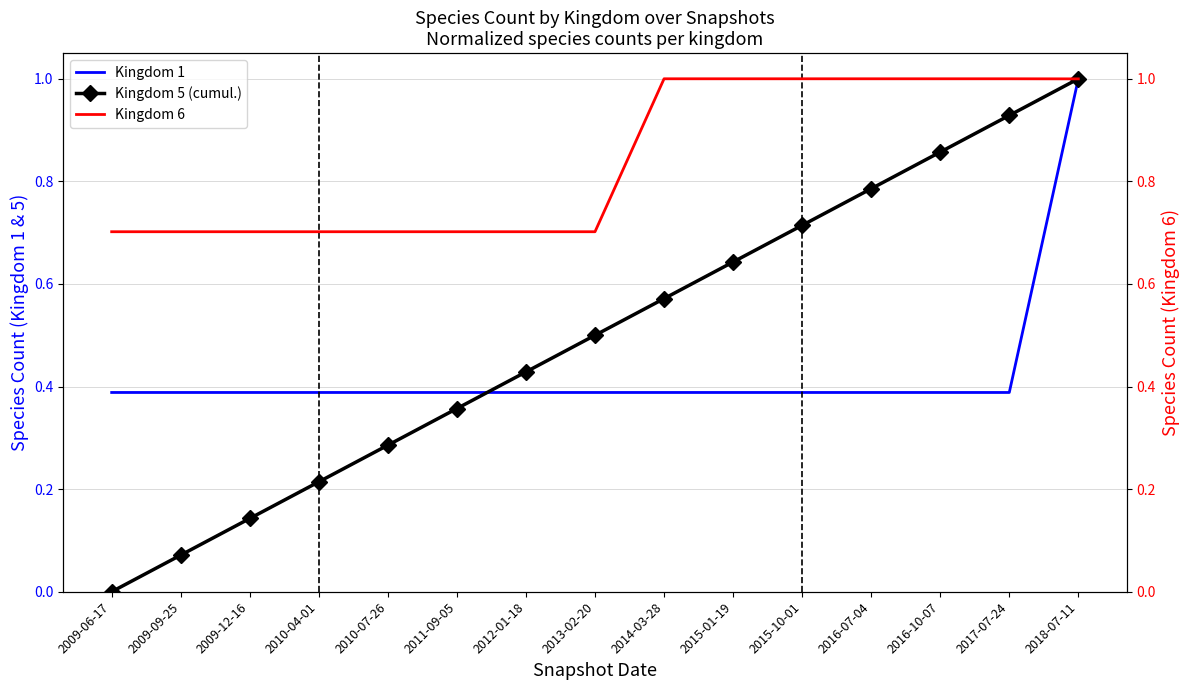

What is the maximum value for Kingdom 6?

1.0